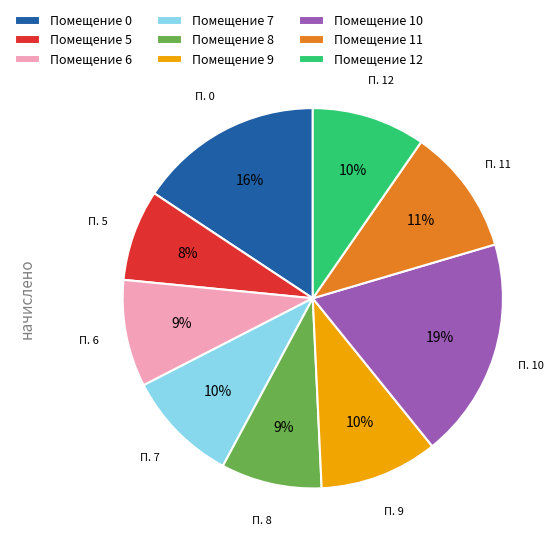

The Помещение 12 slice represents 1% of the pie. True or false?

False